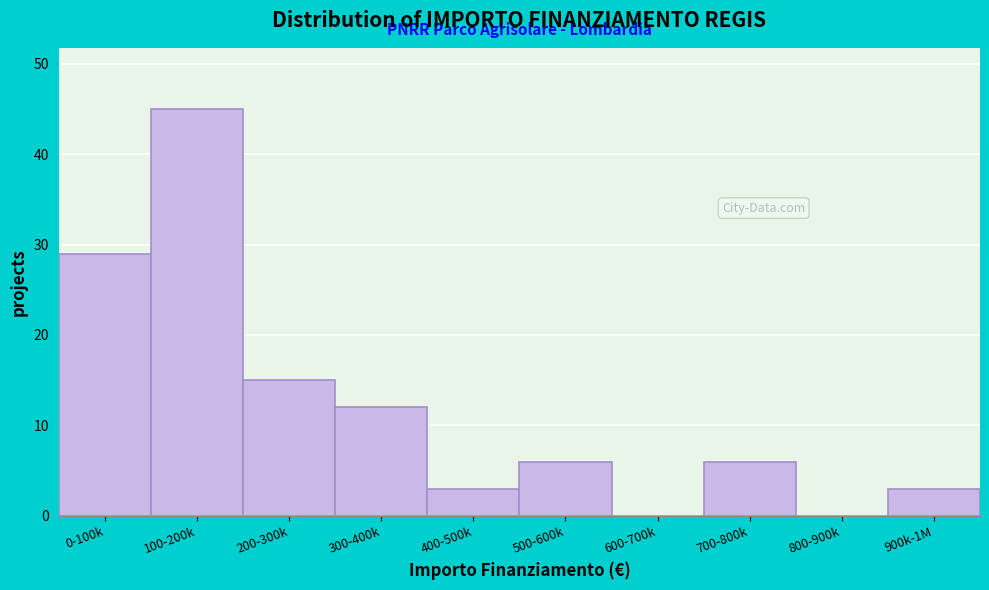

Reading left to right, list all the values displayed in this chart.

0-100k=29	100-200k=45	200-300k=15	300-400k=12	400-500k=3	500-600k=6	600-700k=0	700-800k=6	800-900k=0	900k-1M=3